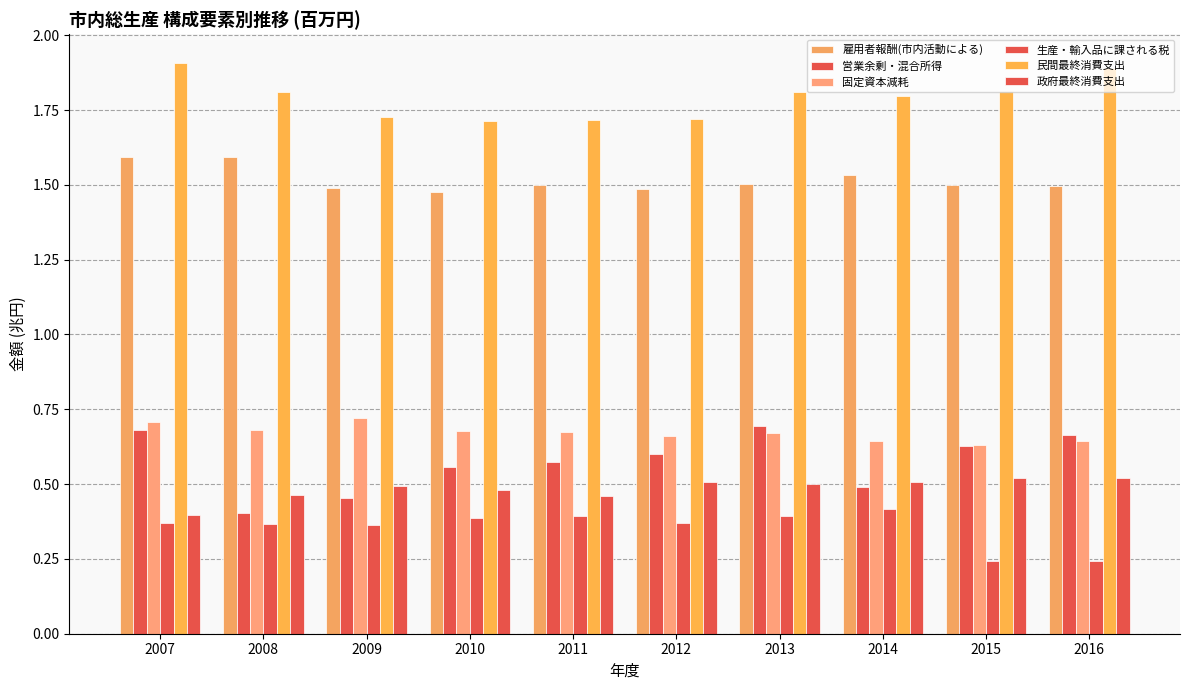

At which label does 生産・輸入品に課される税 reach its peak?

2014